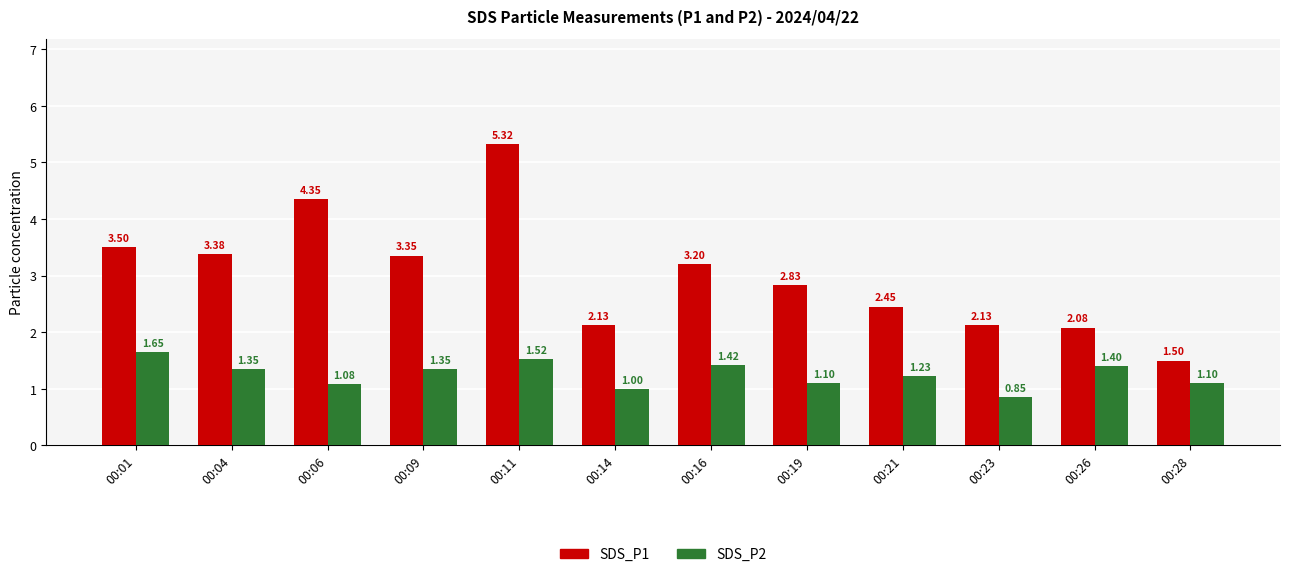

Is it true that SDS_P1 equals 1.5 at 00:19?

False